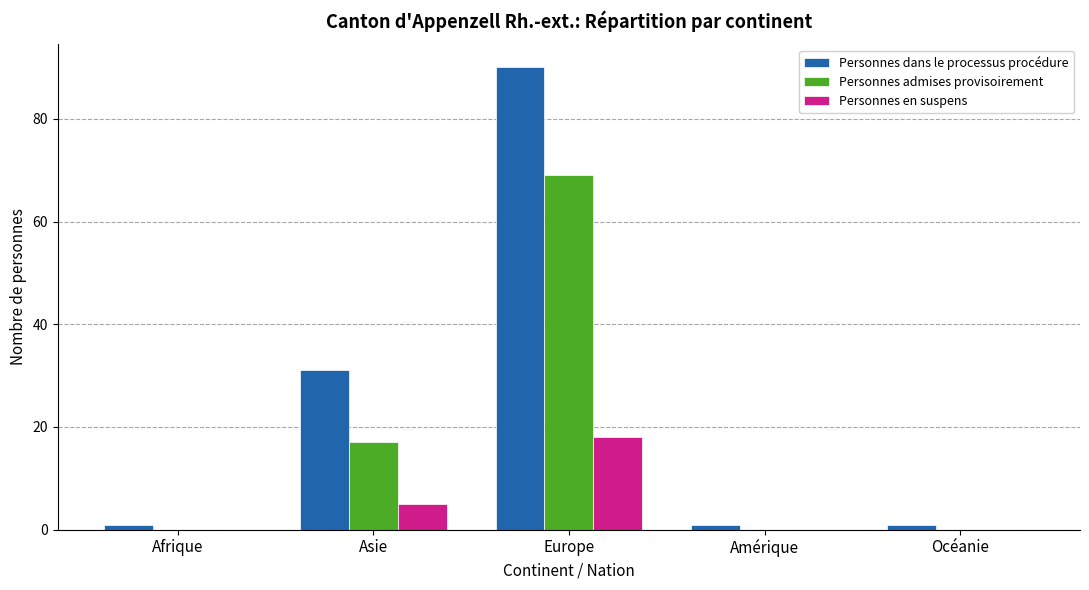

Which series has the largest total across all categories?

Personnes dans le processus procédure